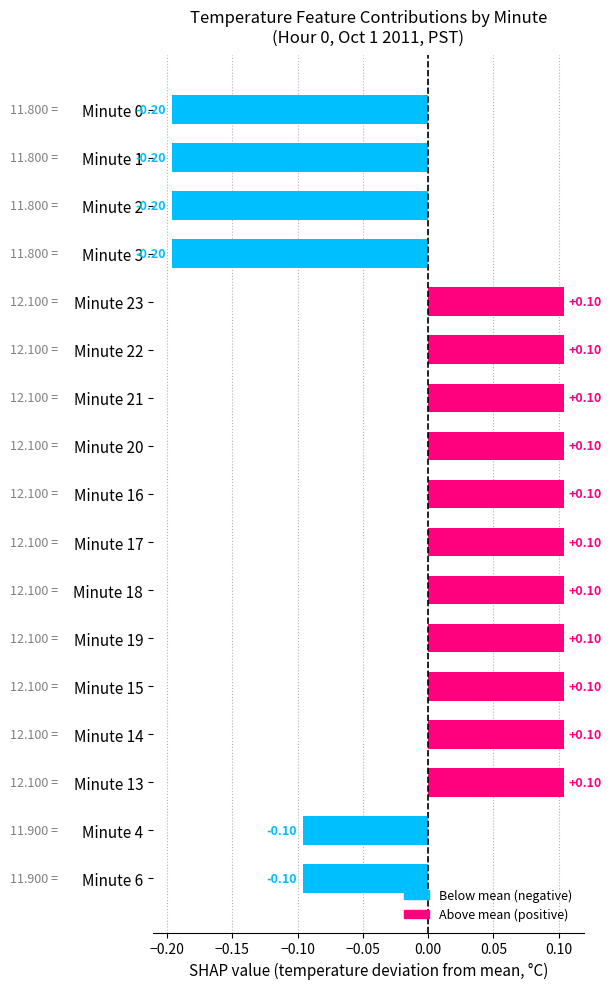

What is the difference between the maximum and minimum values?

0.3